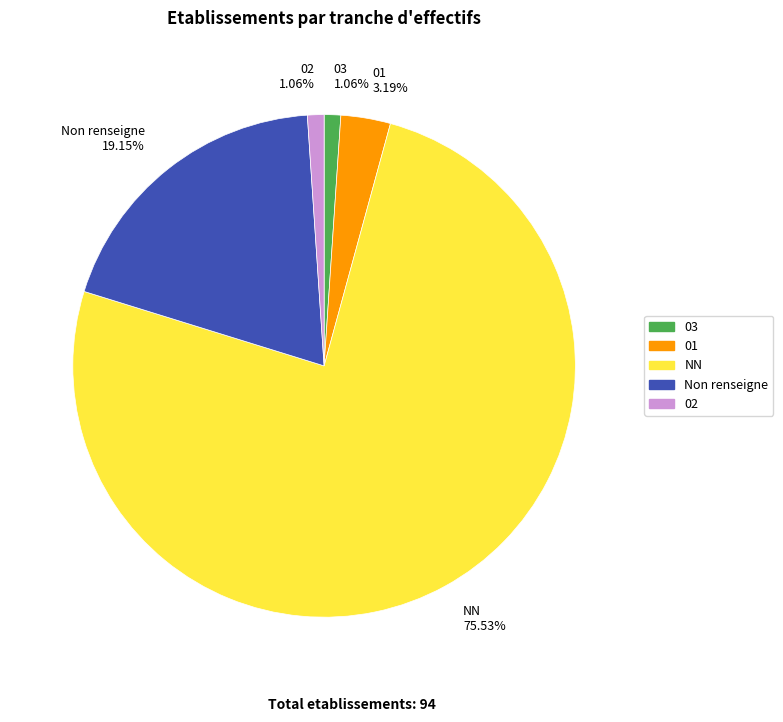

How many segments does this pie chart have?

5